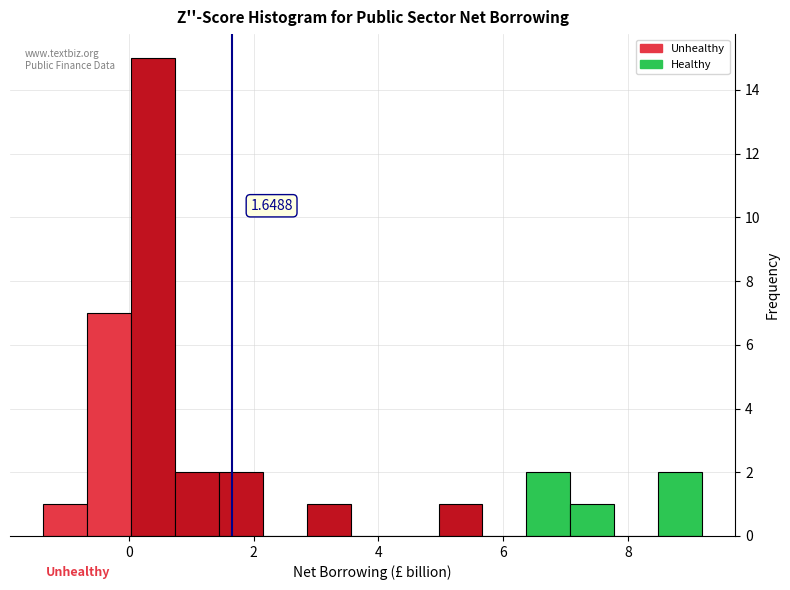

Around what value on the x-axis is the tallest bar? Give the approximate position of its centre, as read against the axis.

0.4